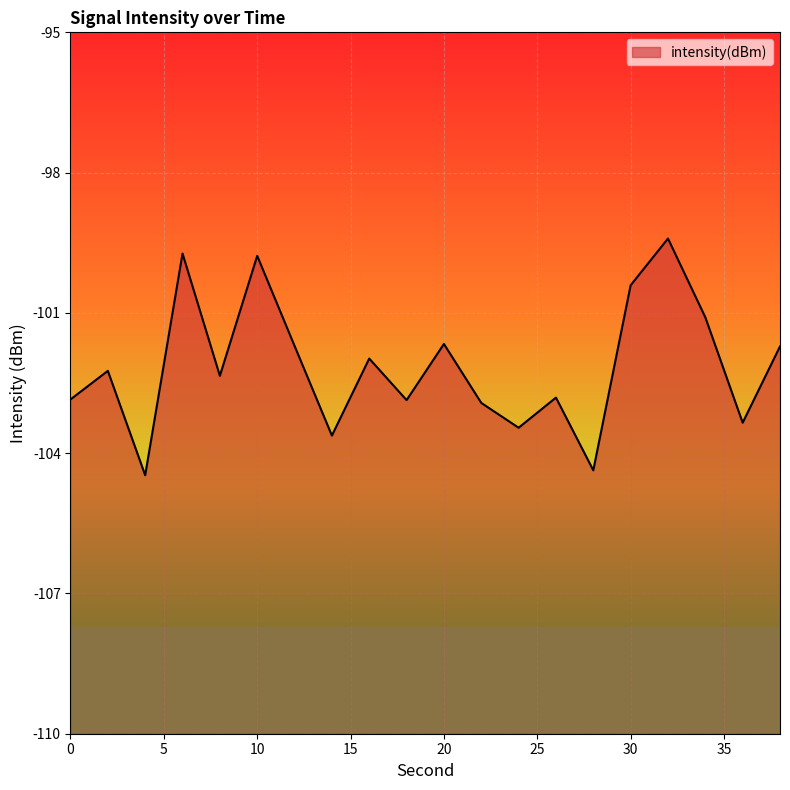

What is the difference between the values at 10 and 14?

3.8